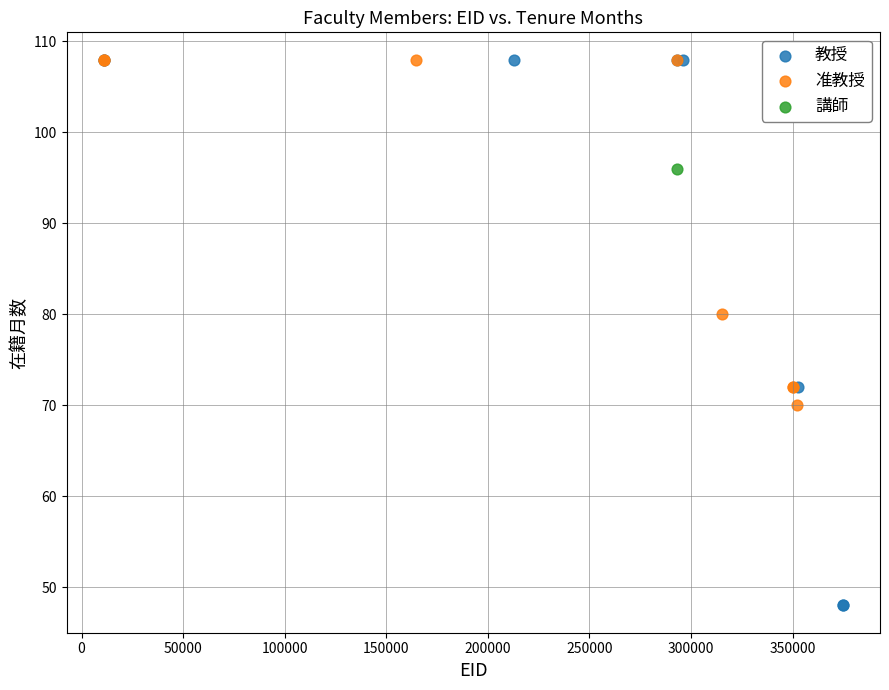

Which series contains the lowest Y value?

教授